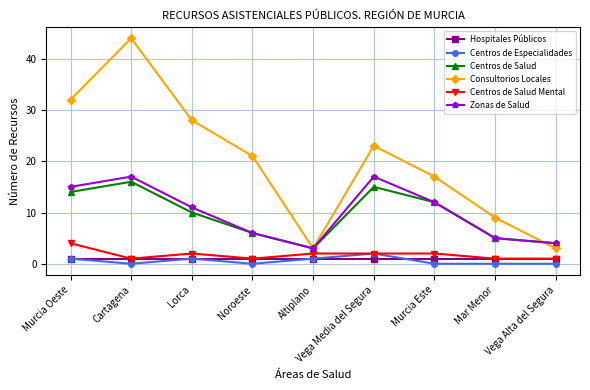

List the series in order of their peak value, lowest first.

Hospitales Públicos, Centros de Especialidades, Centros de Salud Mental, Centros de Salud, Zonas de Salud, Consultorios Locales